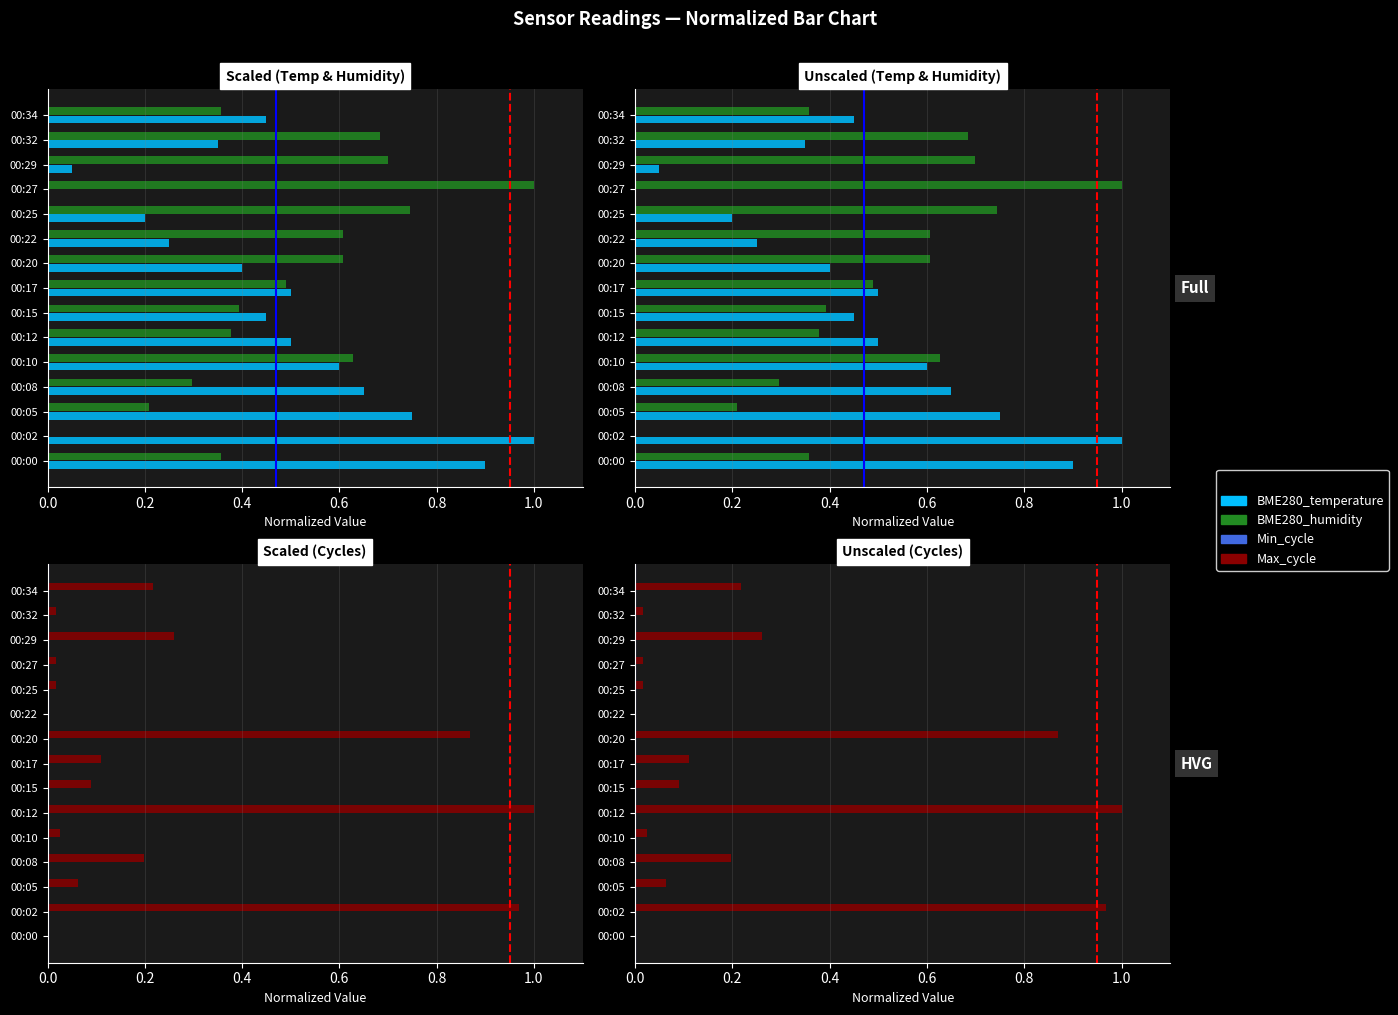

How many positive values does the BME280_humidity series have?

14